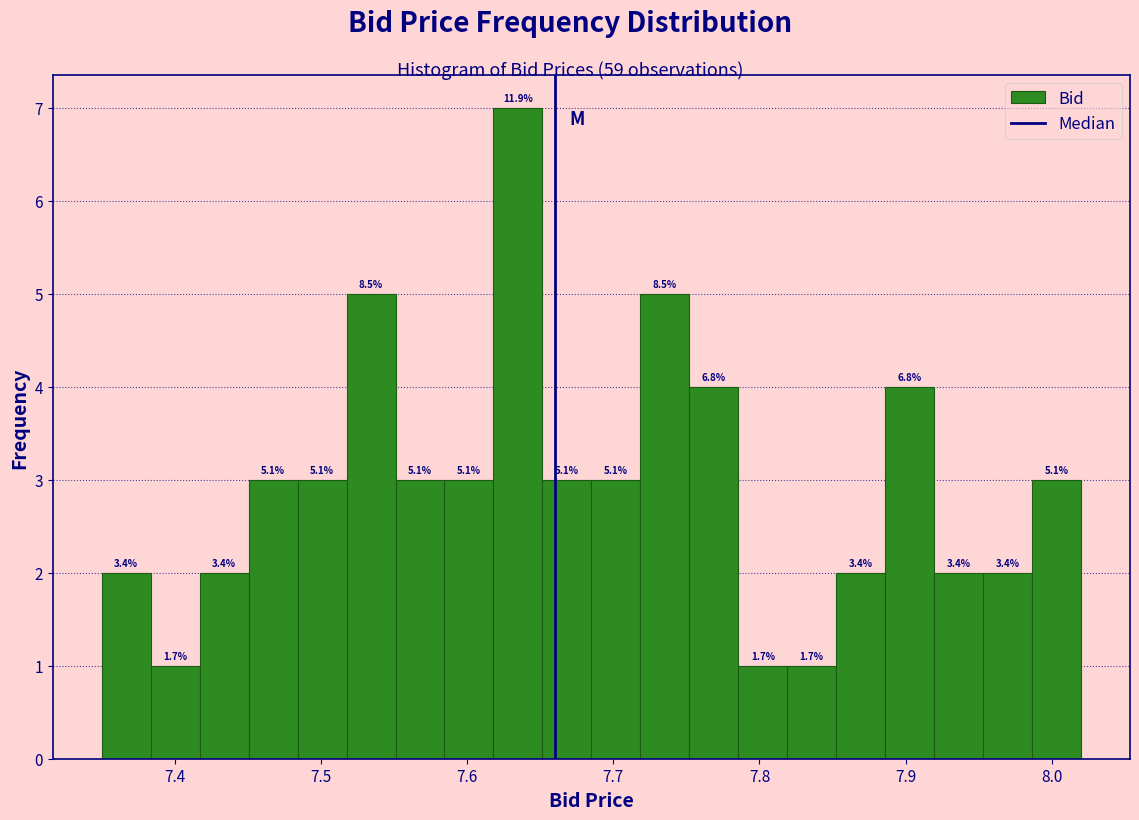

Around what value on the x-axis is the tallest bar? Give the approximate position of its centre, as read against the axis.

7.63